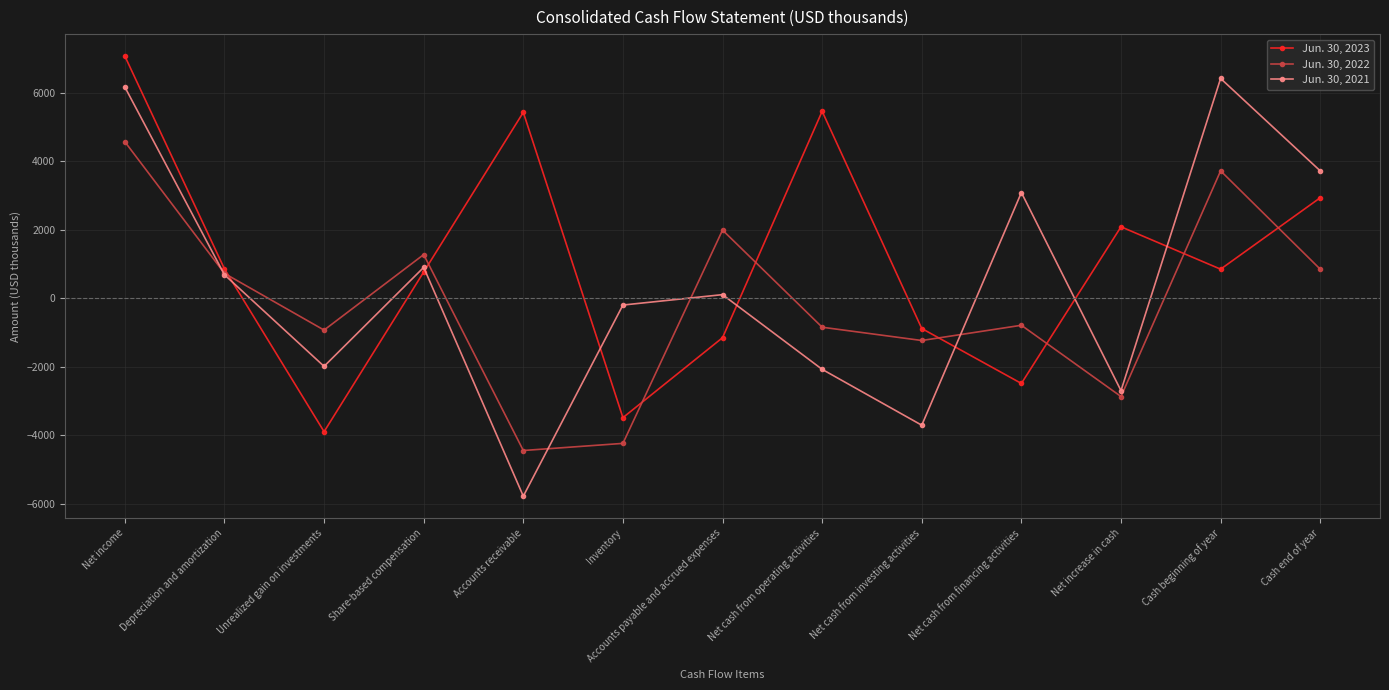

True or false: Jun. 30, 2021 and Jun. 30, 2023 intersect in this chart.

True